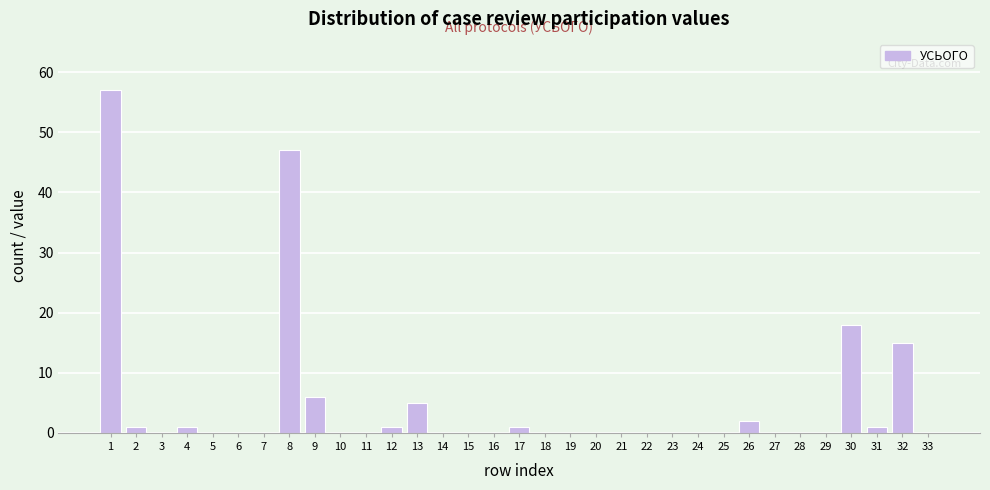

What is the sum of all values?

155